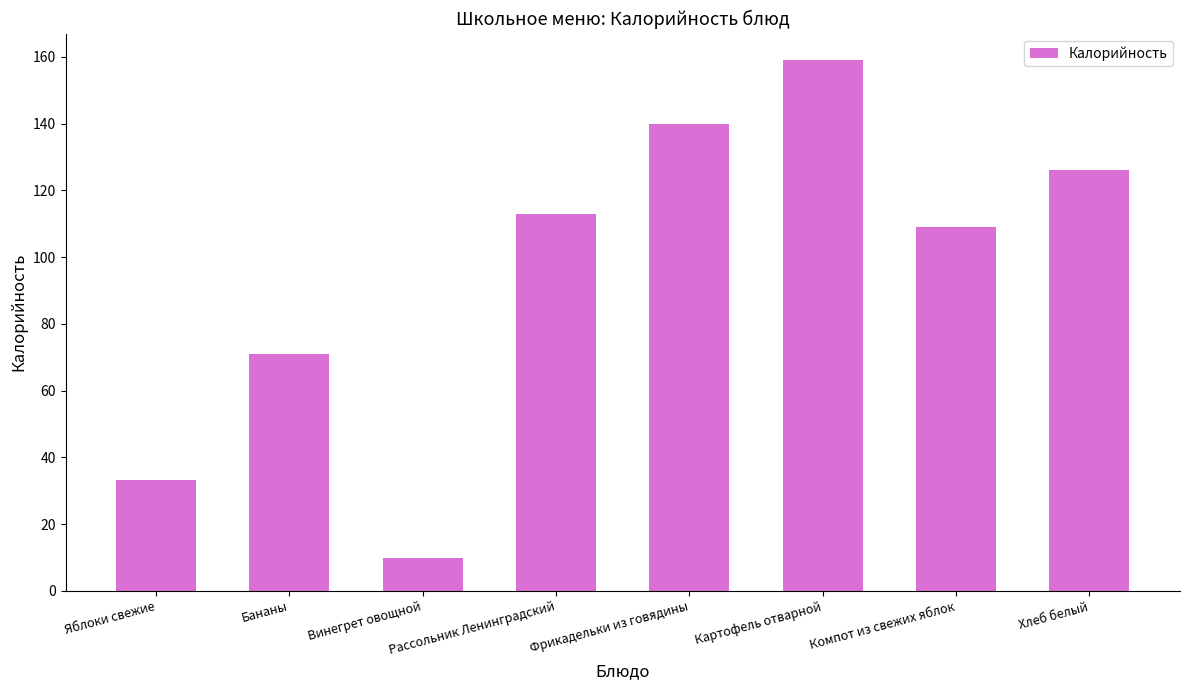

What is the ratio of the value at Компот из свежих яблок to the value at Яблоки свежие?

3.3